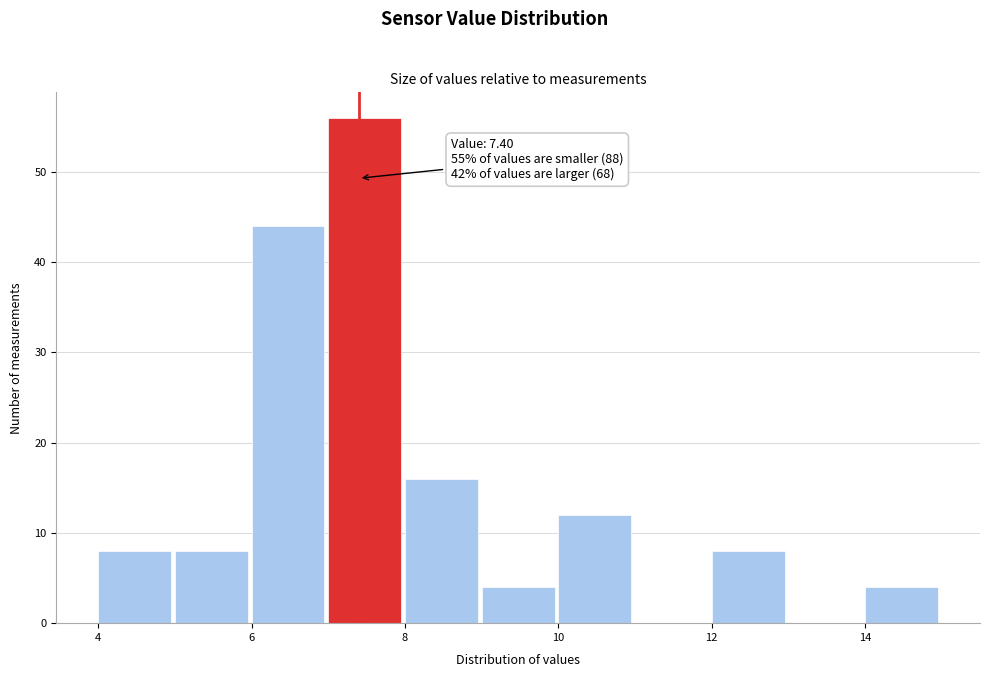

Which range on the x-axis has the tallest bar?

7 to 8